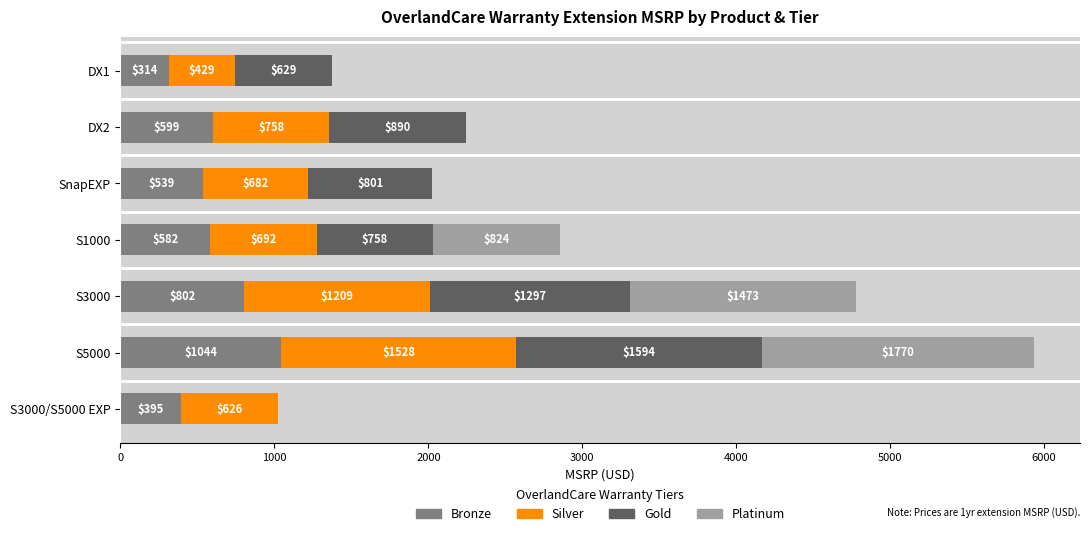

What is the highest value of the Bronze series?

1044